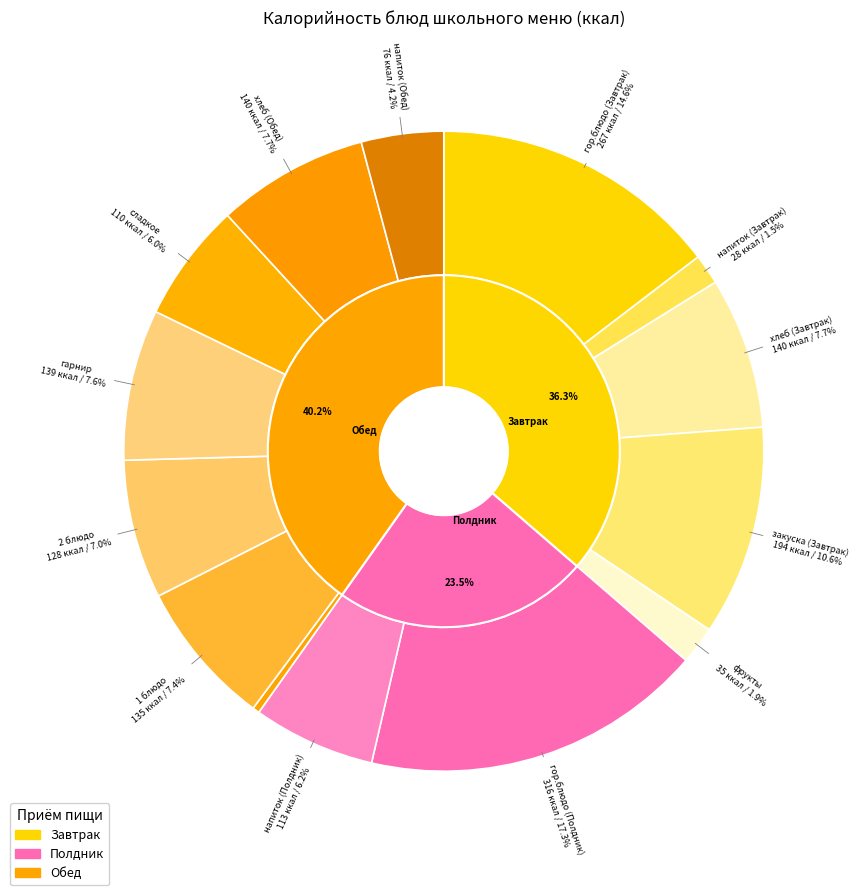

The хлеб (Завтрак) slice represents 1% of the pie. True or false?

False